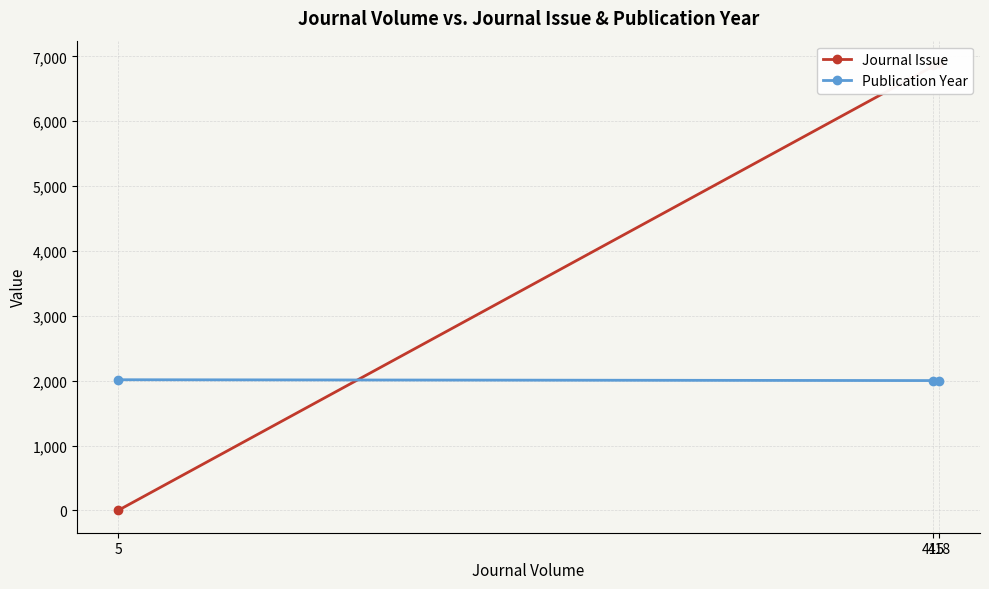

True or false: Publication Year has a value of 2627 at 5.

False